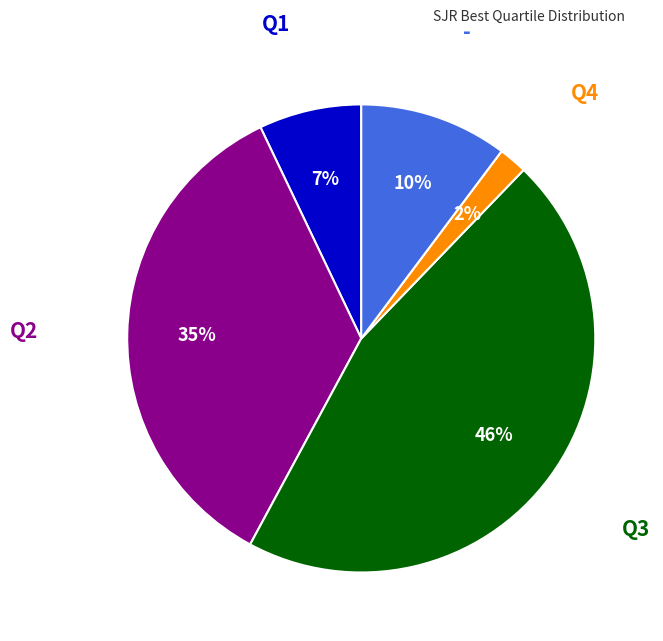

Is there any slice that represents more than half of the pie?

No